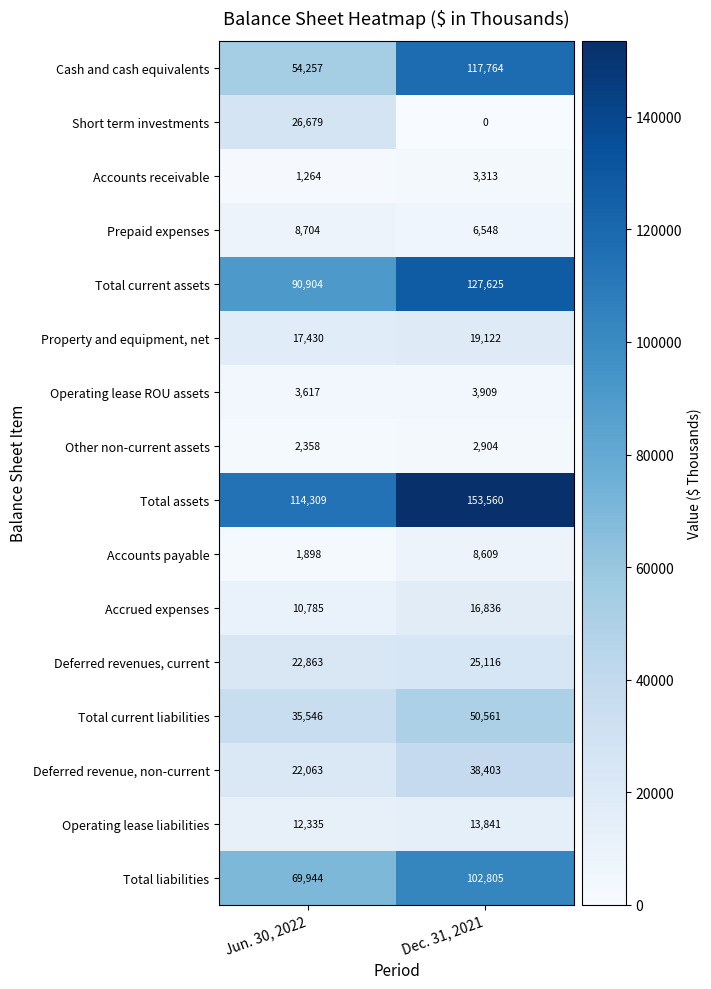

At which category is the sum across all series the highest?

Dec. 31, 2021